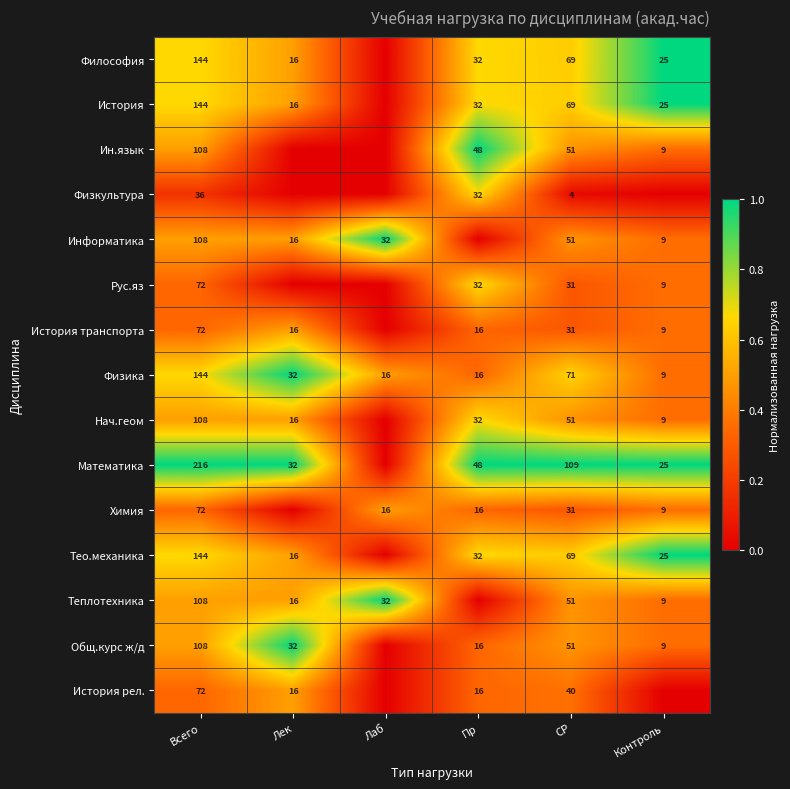

Which has a higher value, Контроль or Лек?

Контроль